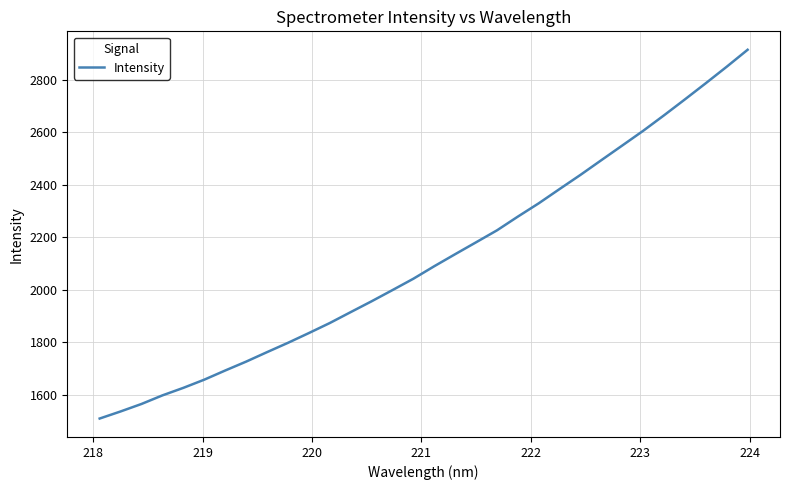

What is the maximum value shown in the chart?

2913.5